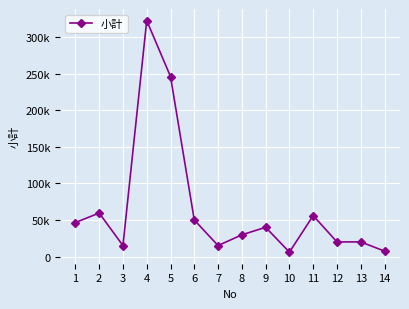

Does the chart have visible grid lines?

Yes